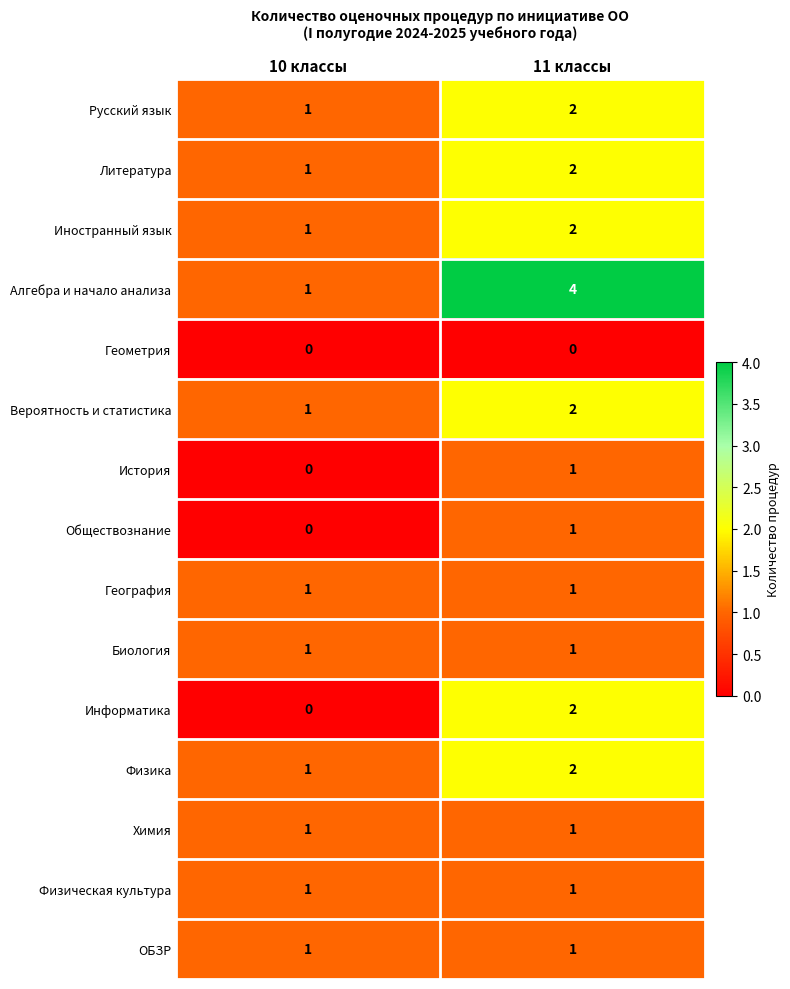

The Физика series shows 3 at 11 классы. True or false?

False